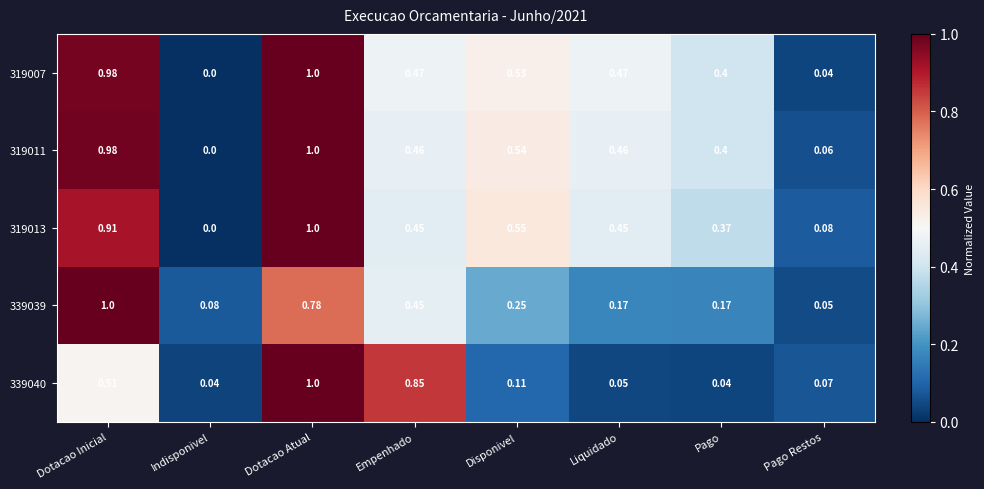

At which category is the sum across all series the highest?

Dotacao Atual